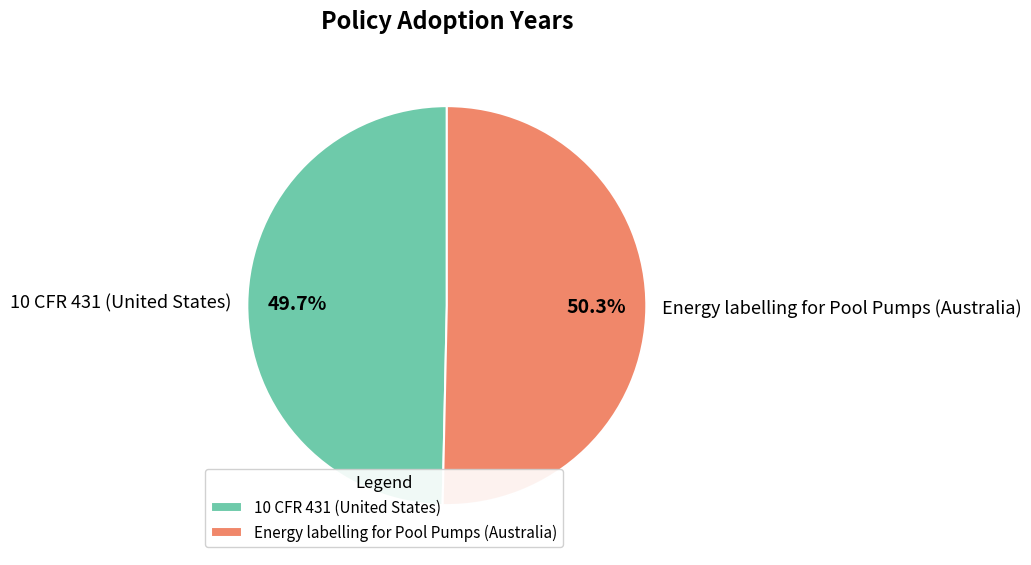

To the nearest percent, what is the average slice percentage?

50%